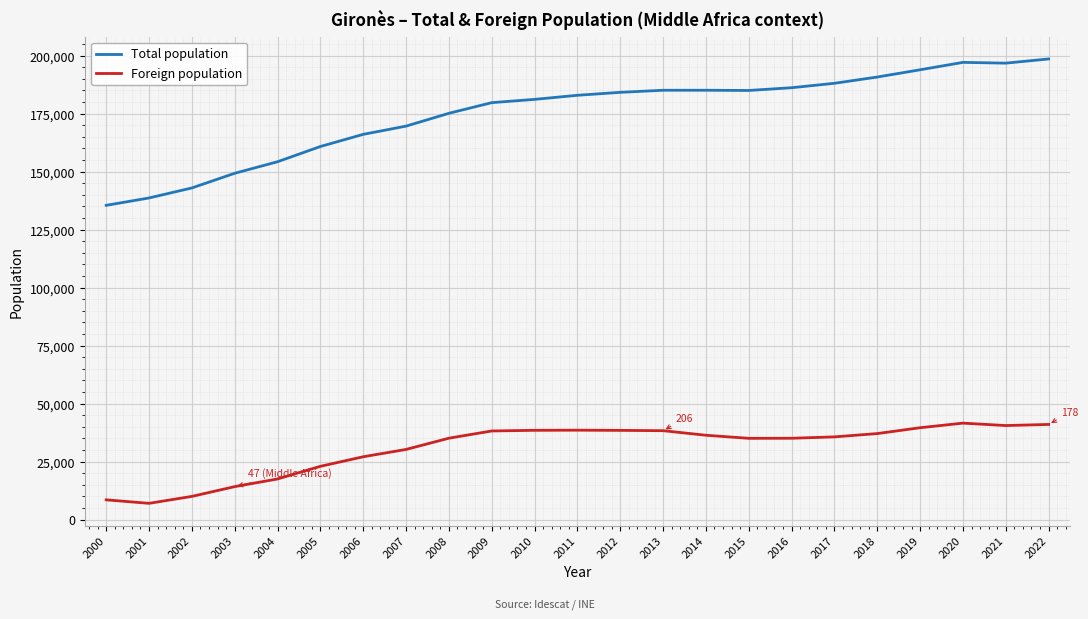

What is the minimum value shown in the chart?

7031